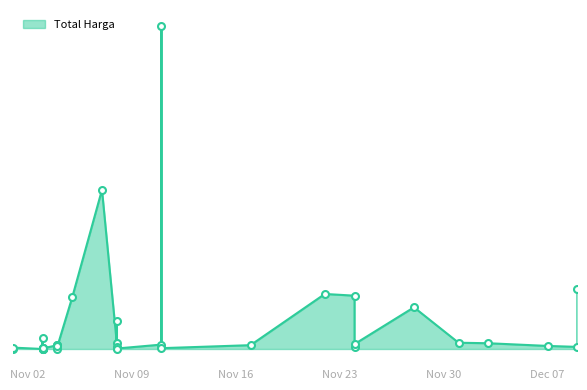

What is the change in value from 2021-11-08 to 2021-11-24?

-30555040